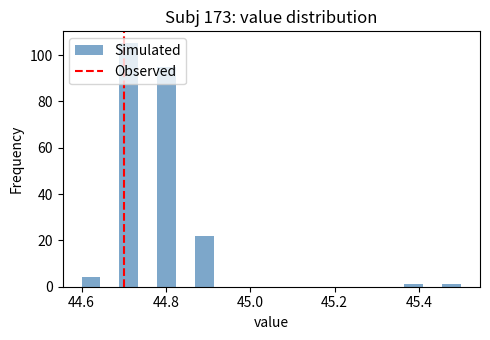

Read against the x-axis, roughly where is the centre of the tallest bar?

44.72